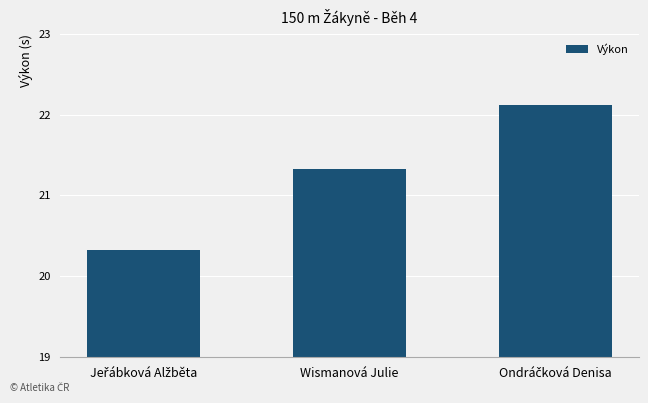

What position from the left is Wismanová Julie?

2